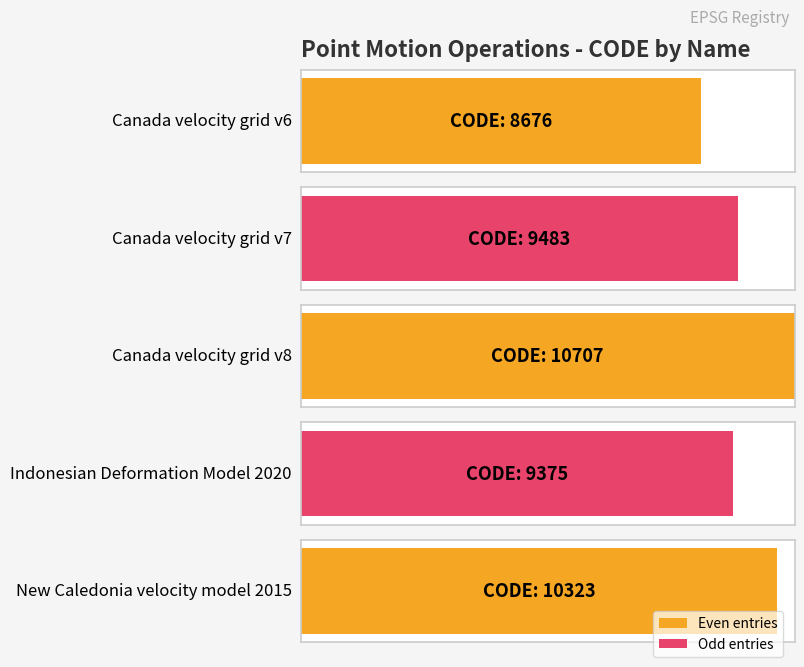

What is the value of the 5th bar from the left?

10323